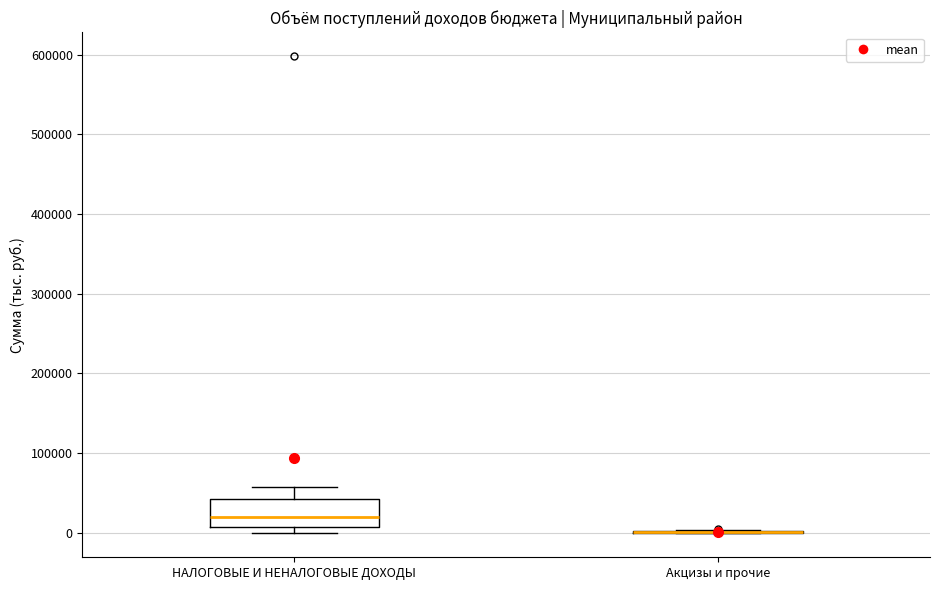

Reading left to right, transcribe this box plot: for each box, give where its median line is, the range the box spans, and where its two whiskers end, as read against the y-axis. The values are not printed on the chart, so give them approximately, as read against the axis.

НАЛОГОВЫЕ И НЕНАЛОГОВЫЕ ДОХОДЫ: median 20000, box 10000 to 40000, whiskers 0 to 60000
Акцизы и прочие: box collapsed to a line at 0, whiskers 0 to 0